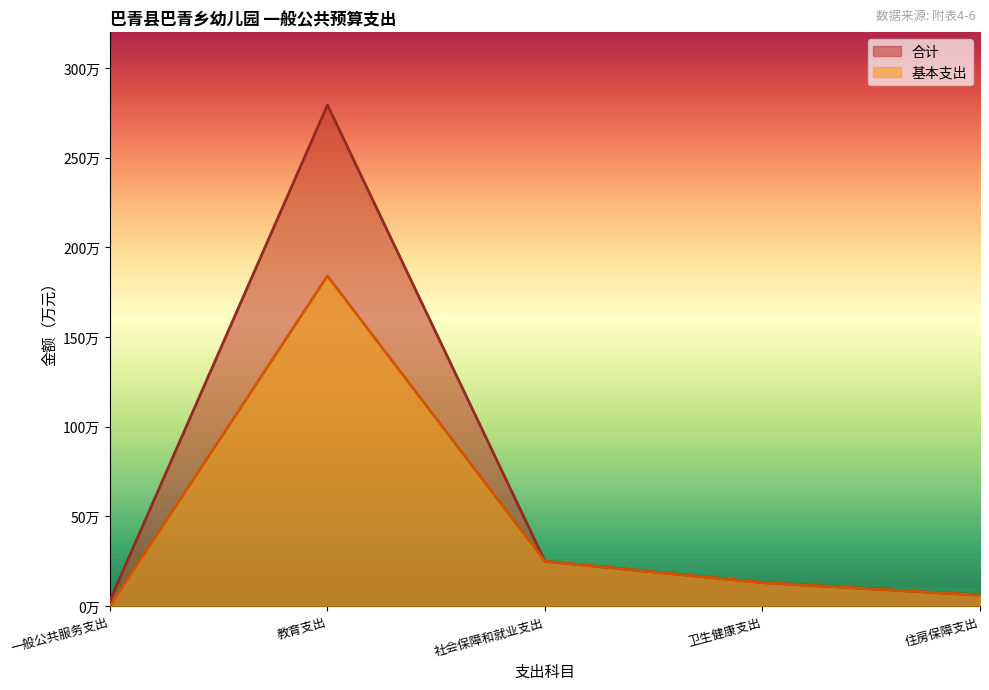

What is the sum of the 合计 values at 社会保障和就业支出 and 卫生健康支出?

38.1